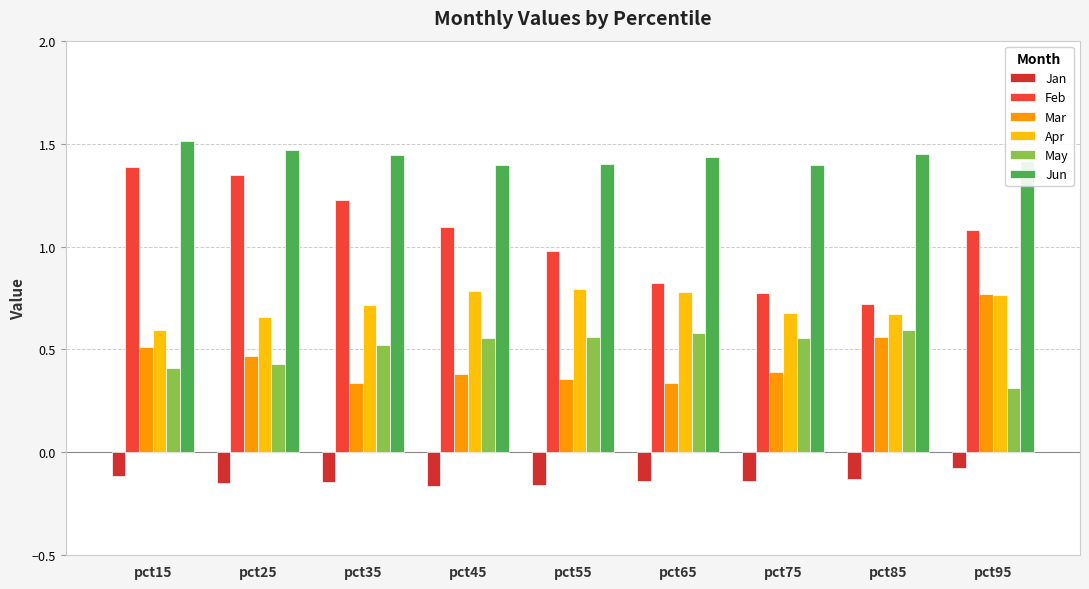

Are the bars grouped side by side (vs. stacked)?

Yes